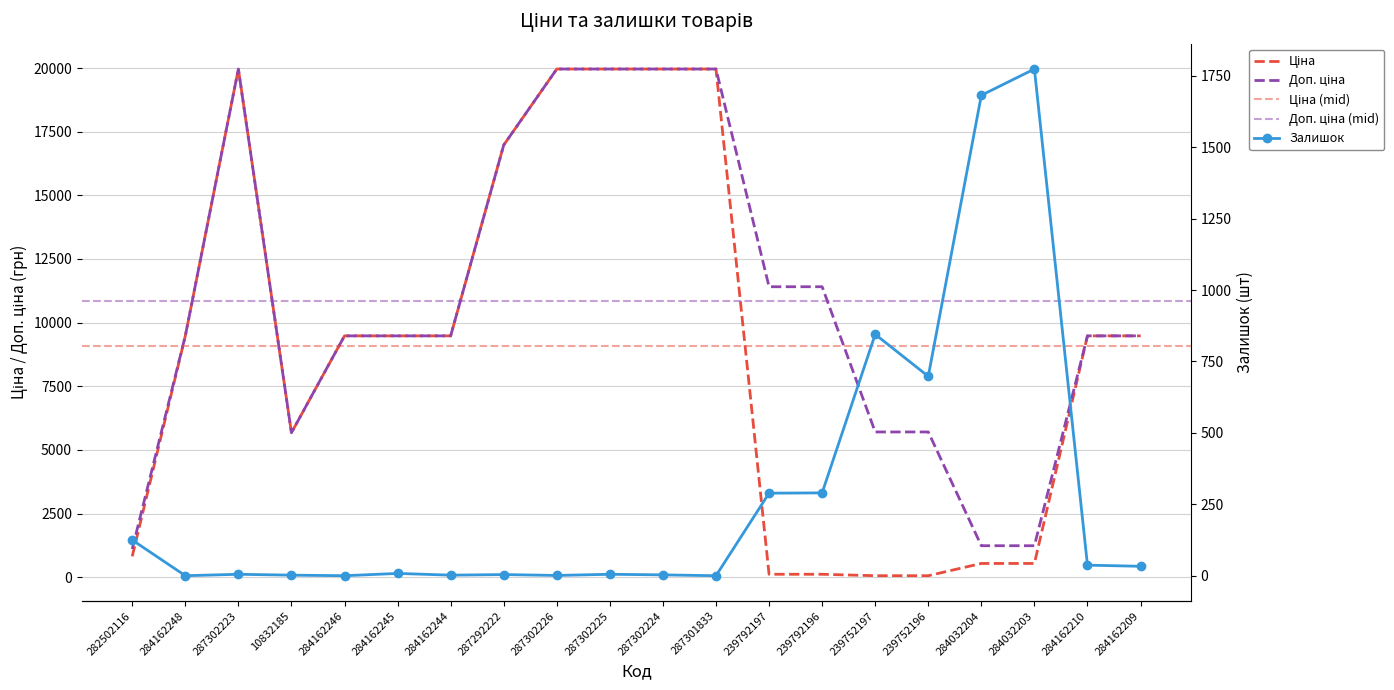

Rank the series by their maximum value, from lowest to highest.

Залишок, Ціна, Доп. ціна